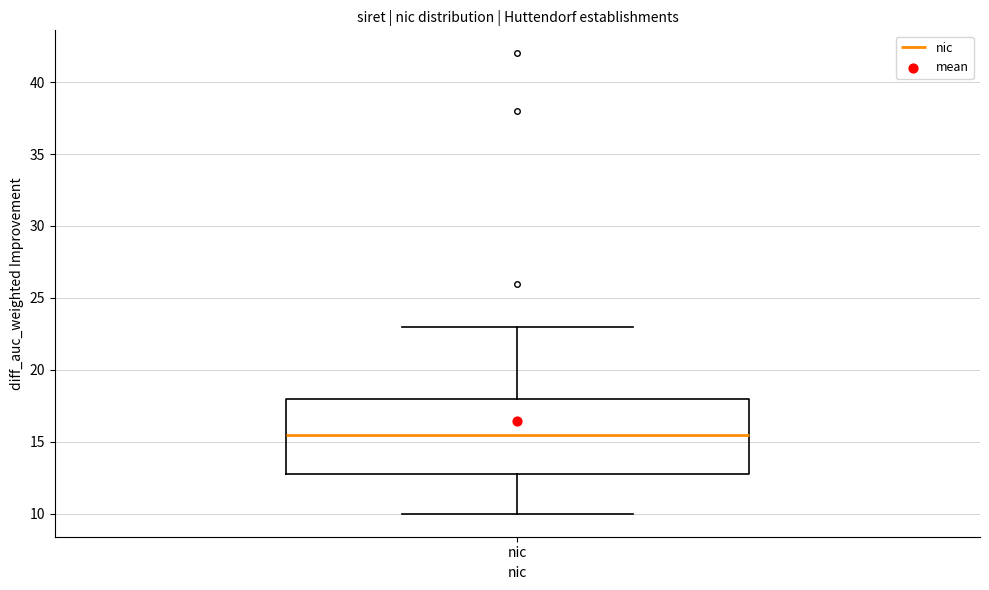

Transcribe this box plot: give where the median line is, the range the box spans, and where the two whiskers end, as read against the y-axis. The values are not printed on the chart, so give them approximately, as read against the axis.

median 15.5, box 13.0 to 18.0, whiskers 10.0 to 23.0